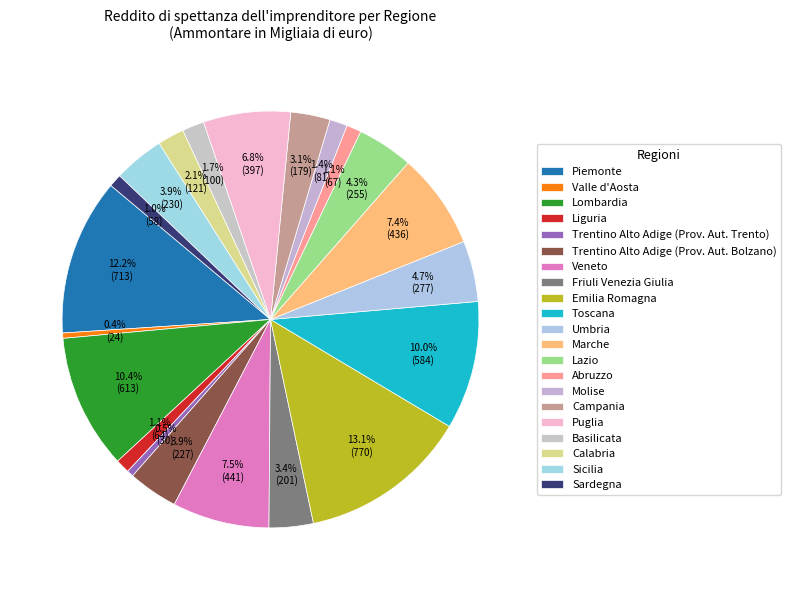

Is there any slice that represents more than half of the pie?

No